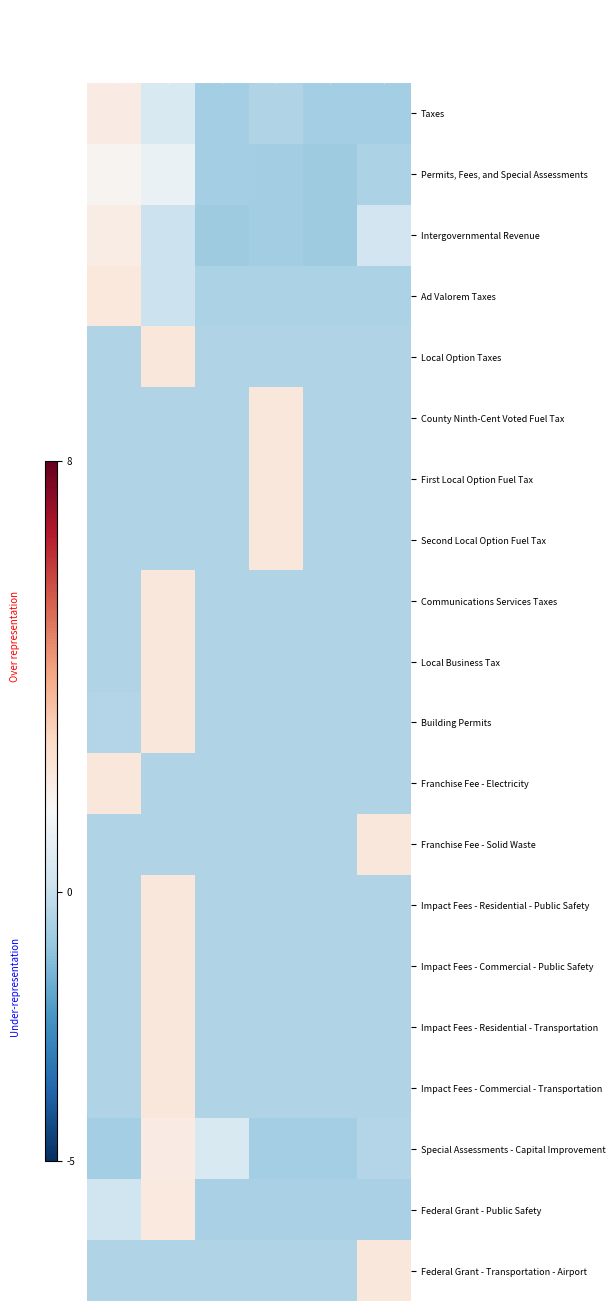

How many distinct data groups are displayed?

20